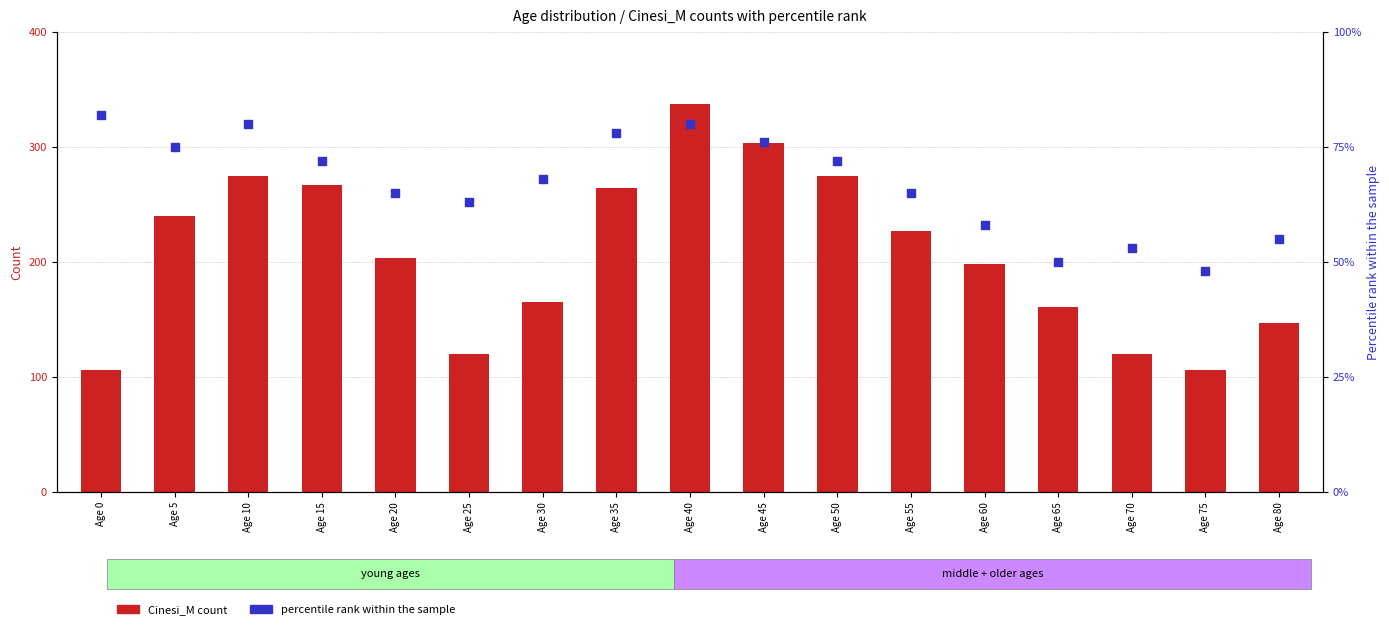

At how many categories does at least one series exceed 274?

4